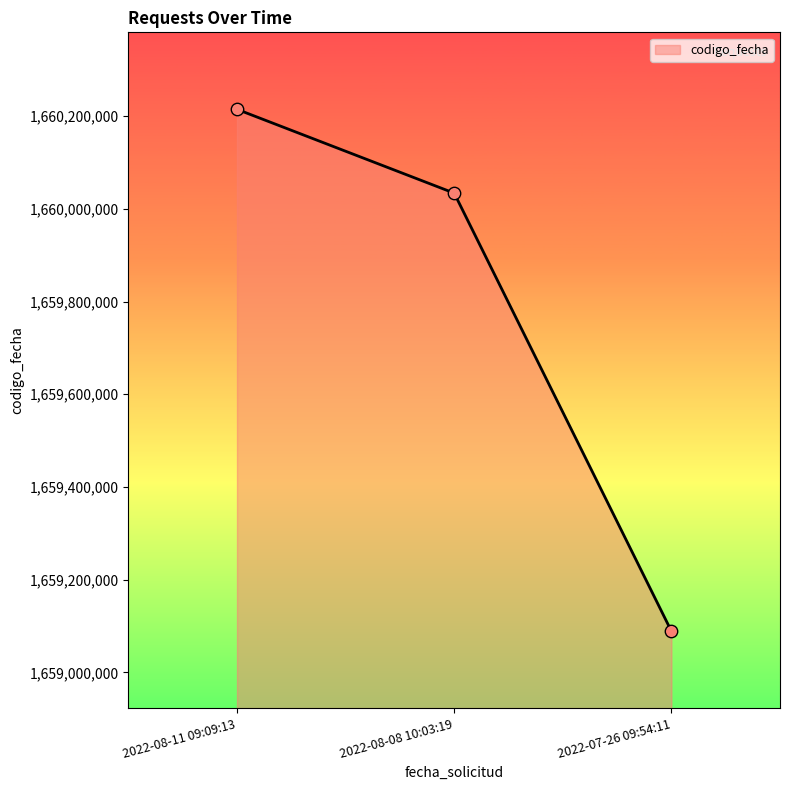

What is the change in value from 2022-08-08 10:03:19 to 2022-07-26 09:54:11?

-944727